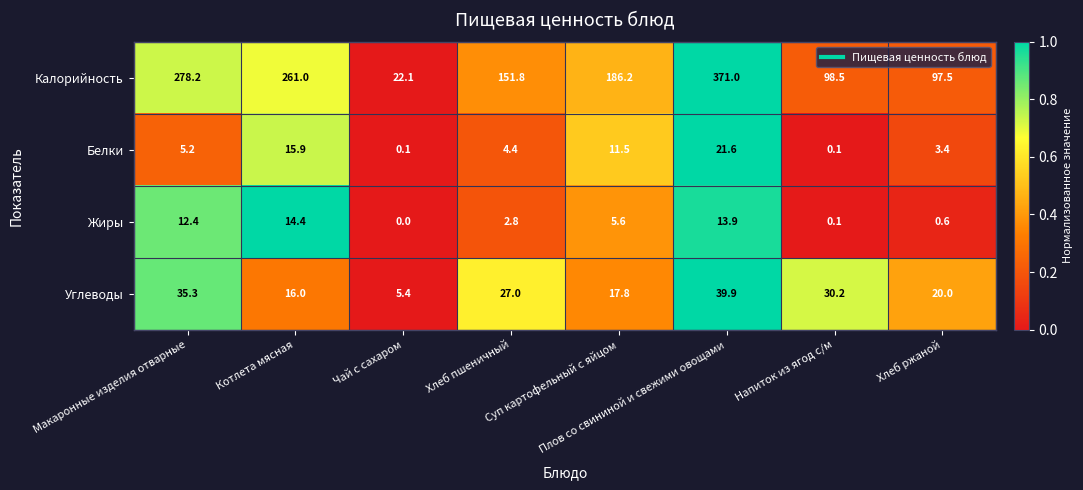

Rank the series by their maximum value, from highest to lowest.

Калорийность, Углеводы, Белки, Жиры